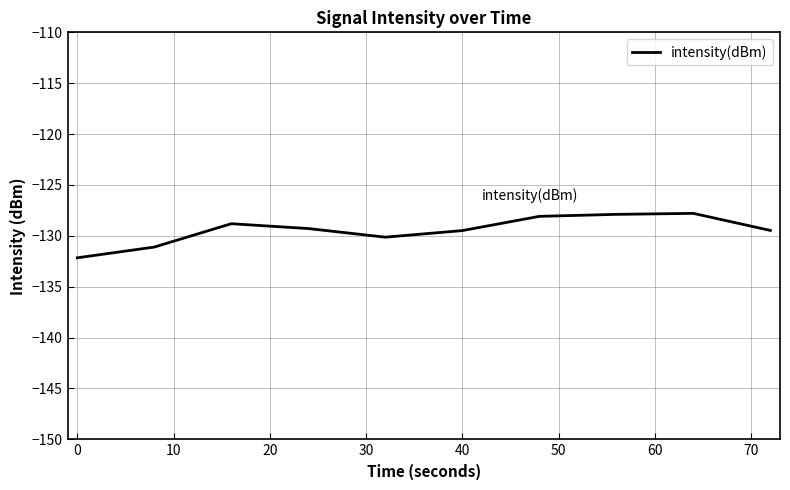

How many lines are shown in the chart?

1